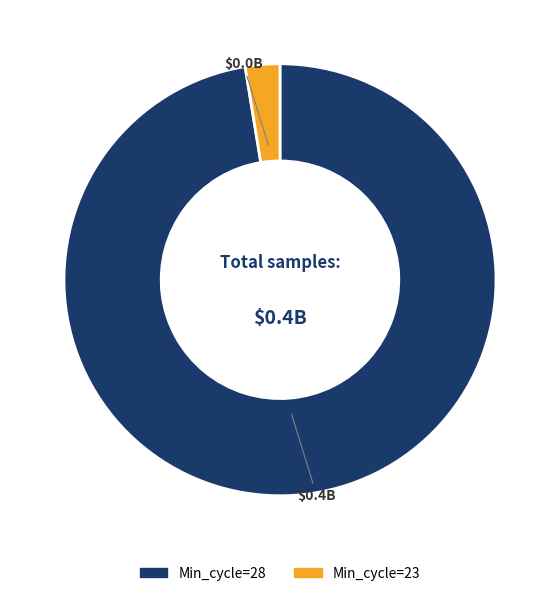

Does any single category account for the majority?

Yes